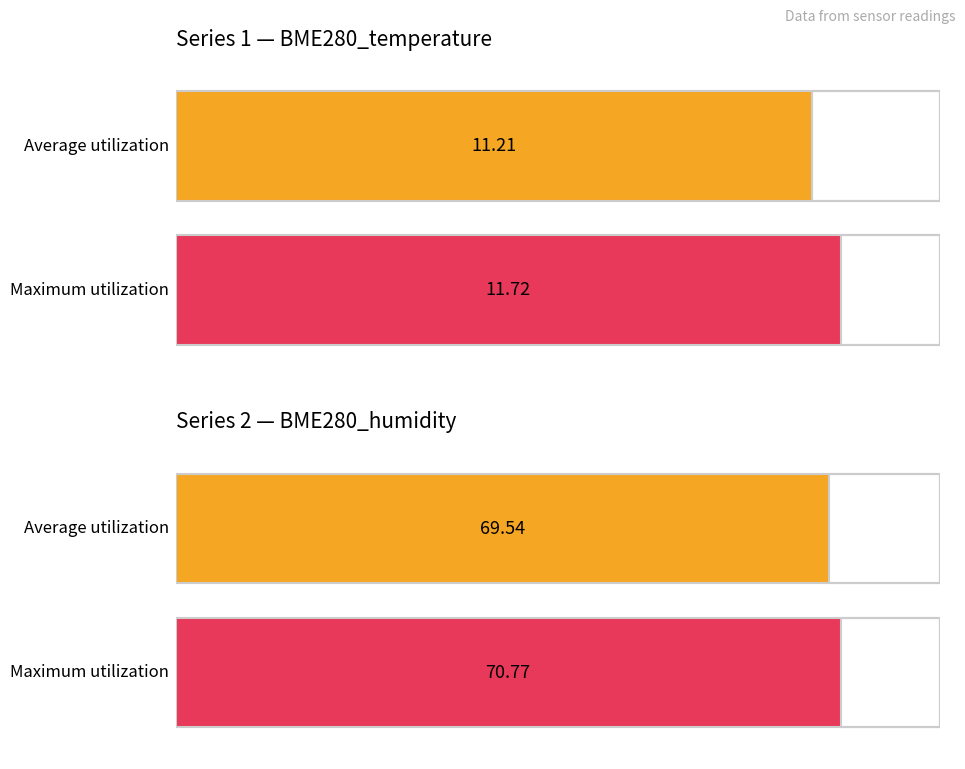

What is the average value of the BME280_temperature series?

11.2